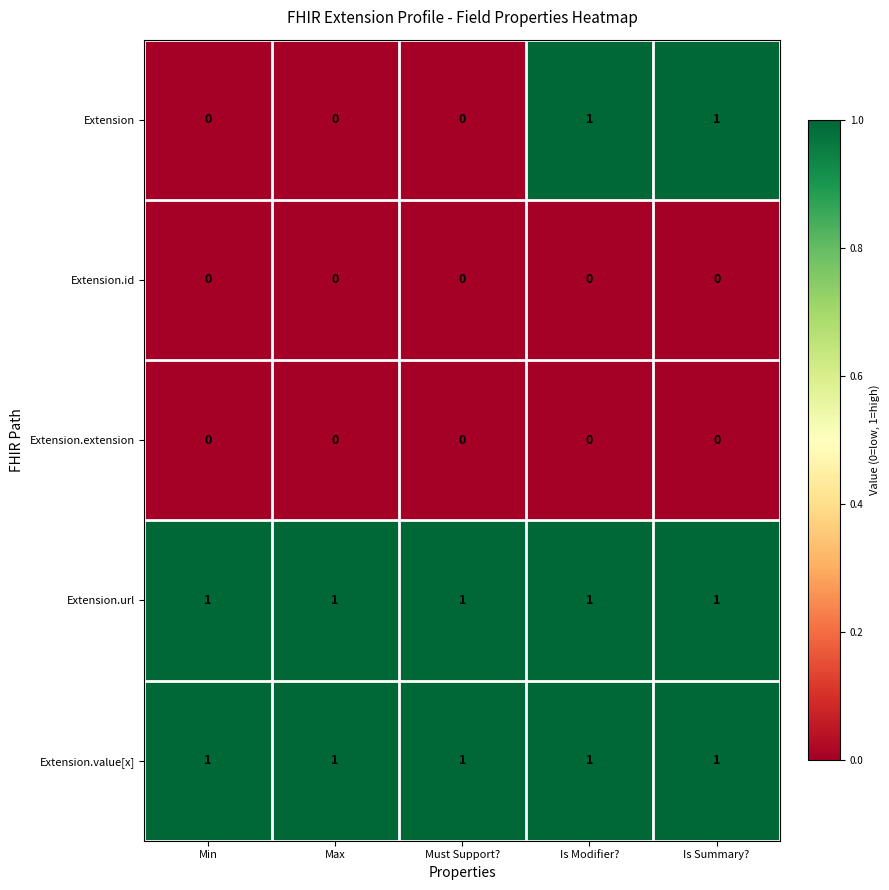

Which series has the widest spread of values?

Extension